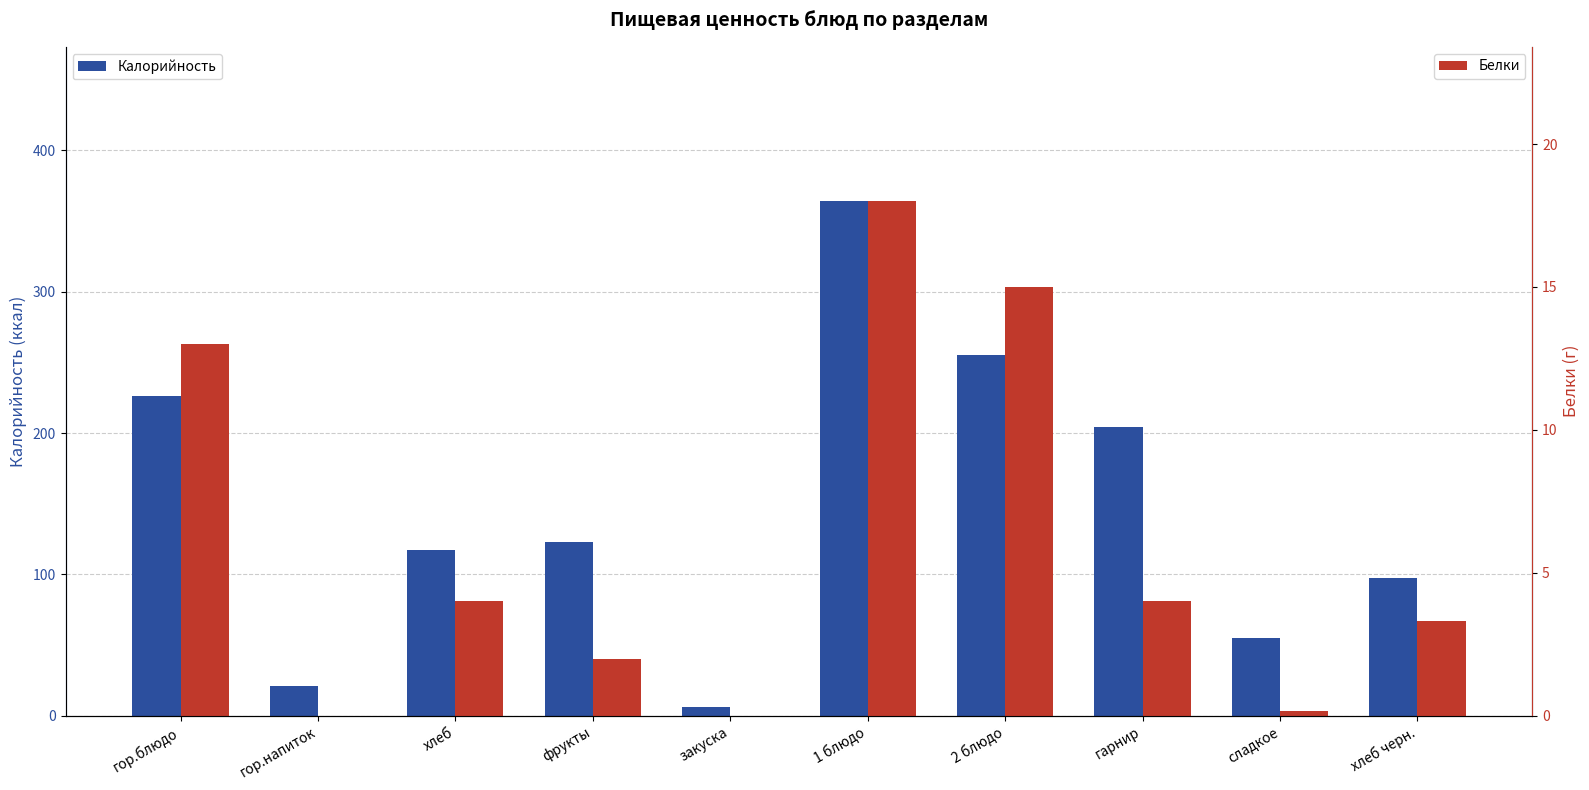

The Белки series shows 30.7 at 1 блюдо. True or false?

False